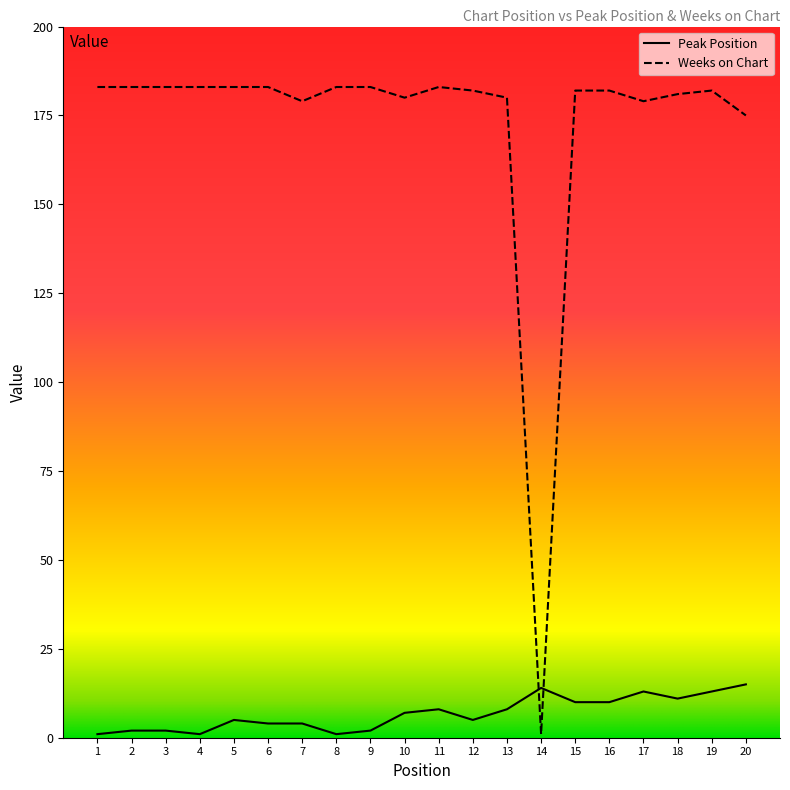

Which series has the largest total across all categories?

Weeks on Chart